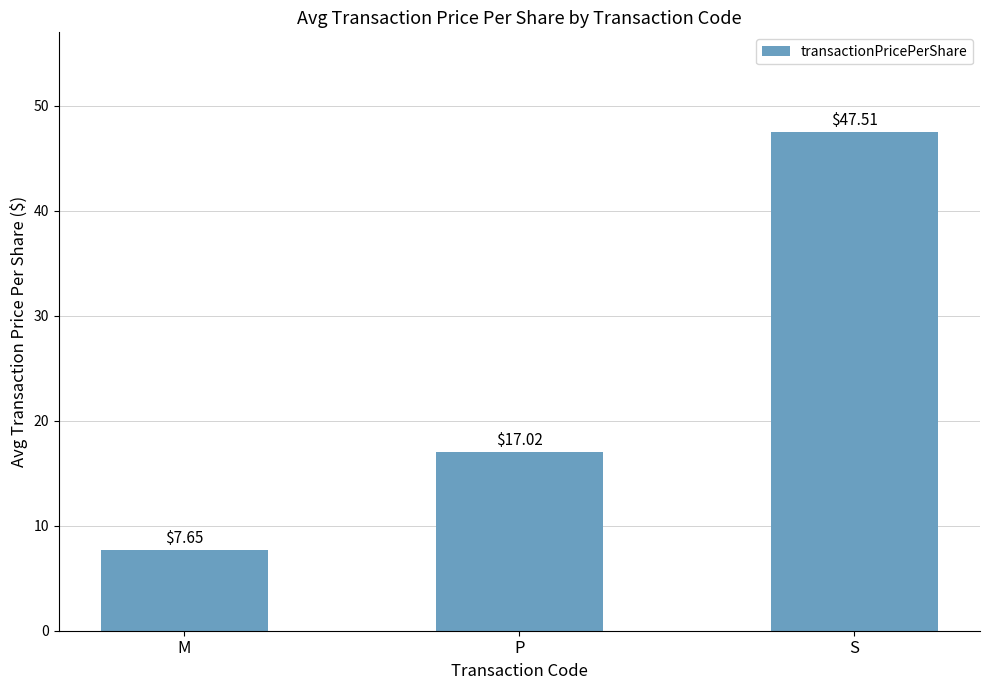

How many data points are above 17?

2